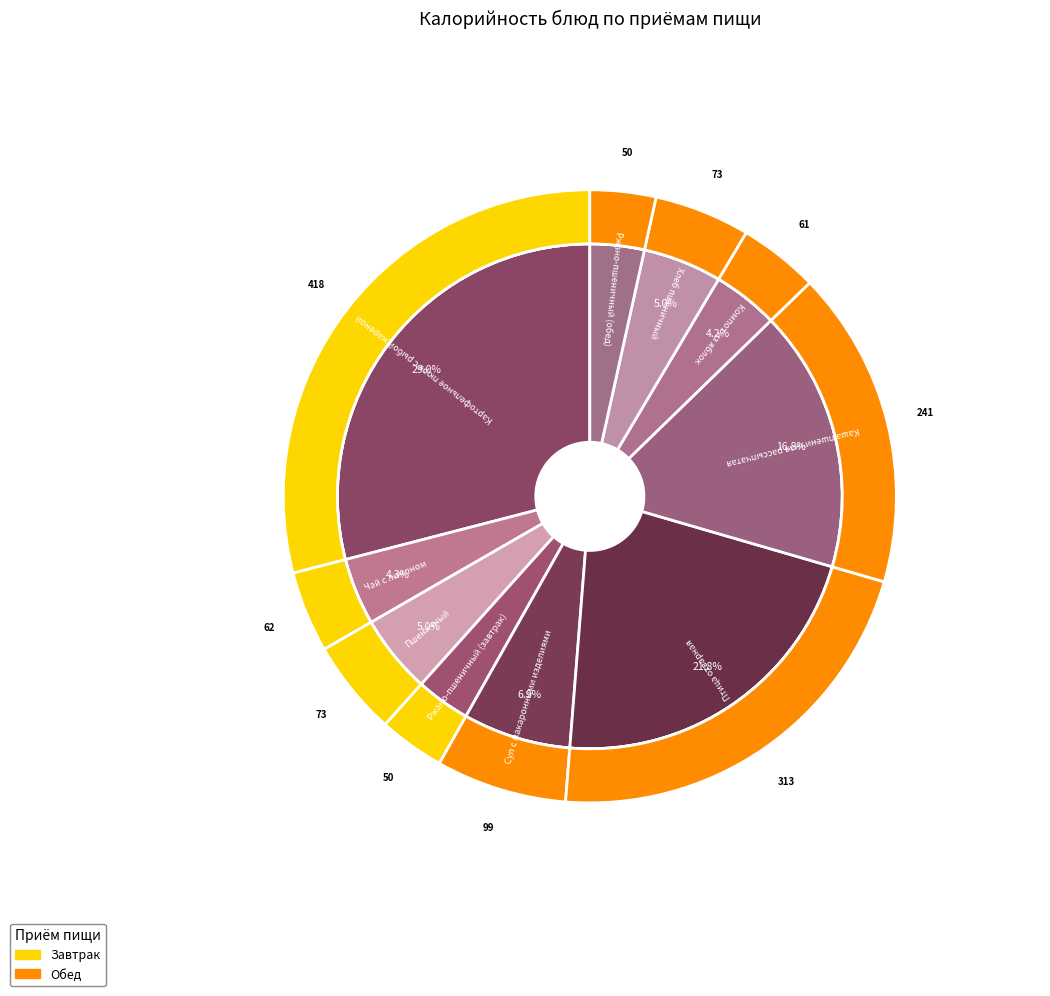

What percentage is the Птица отварная slice, to the nearest percent?

22%